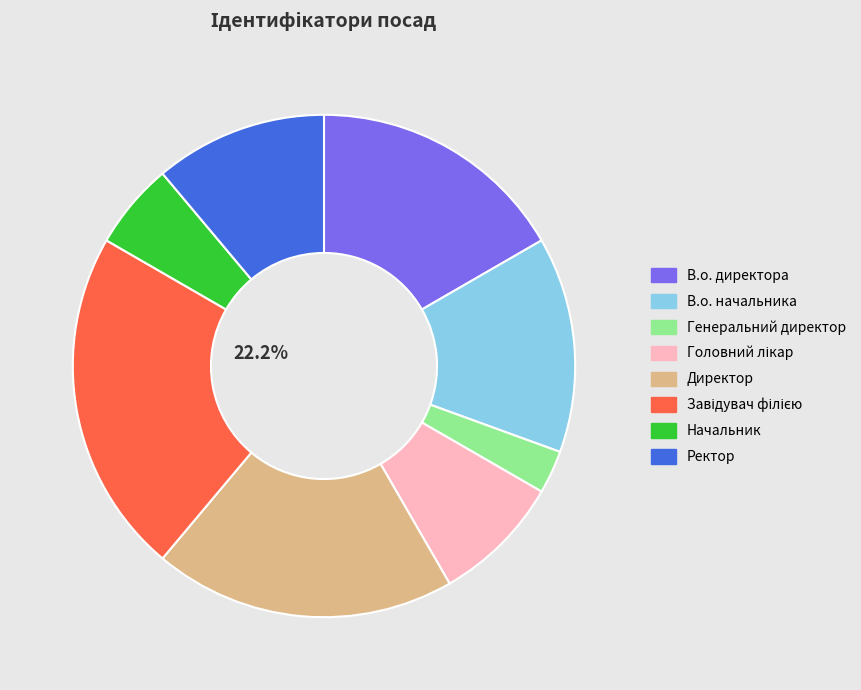

Is the sum of Генеральний директор and В.о. начальника greater than half?

No